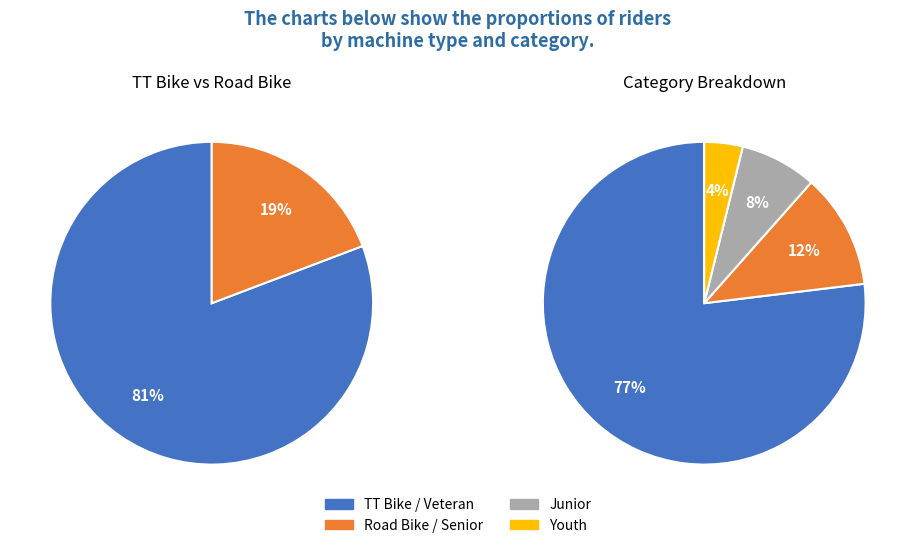

Which slice is the smallest?

Road Bike